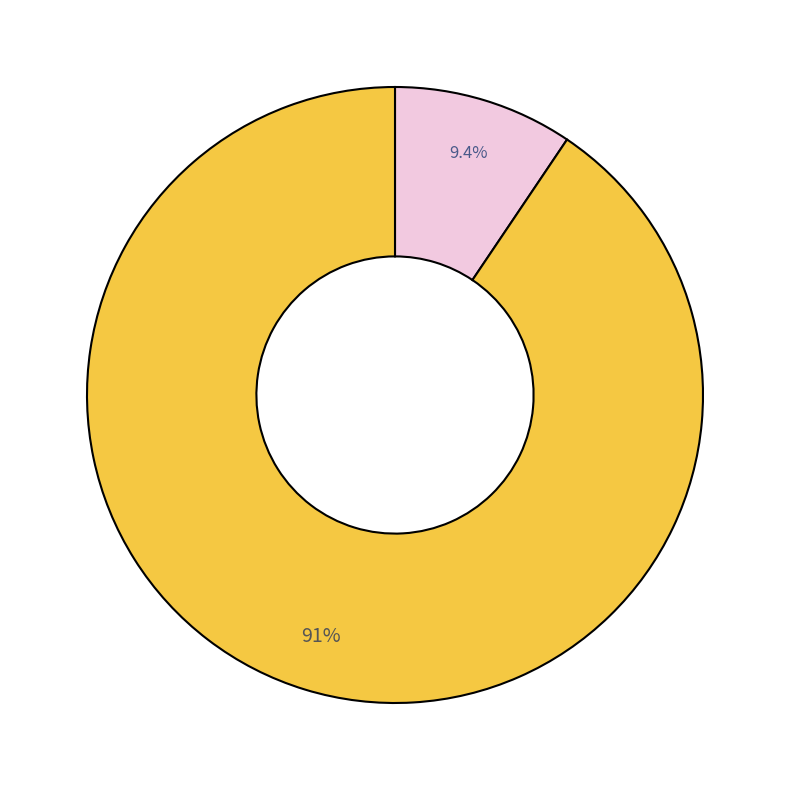

Is there any slice that represents more than half of the pie?

Yes